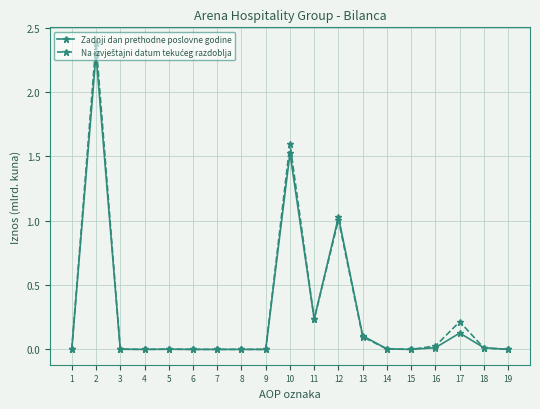

What is the greatest value displayed?

2.4